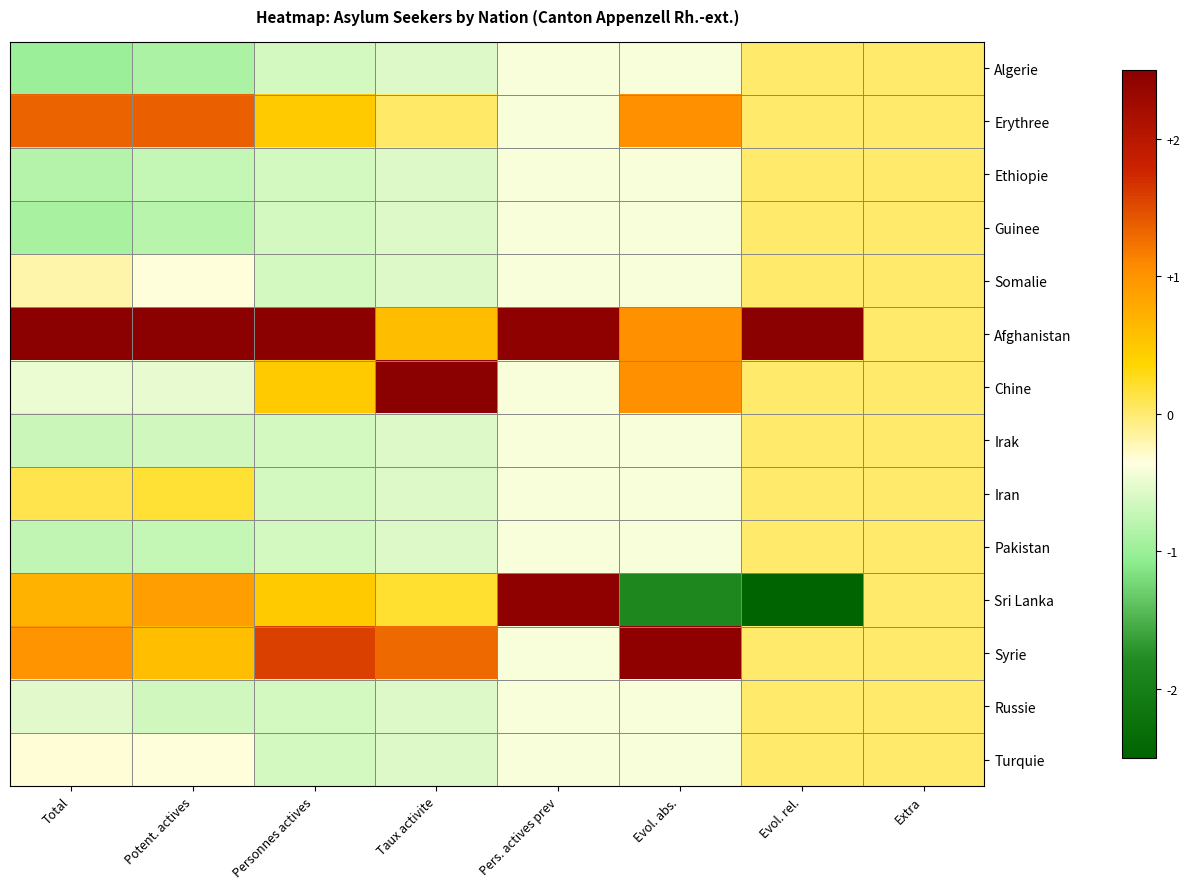

What is the spread (max minus min) of values at Personnes actives?

3.3